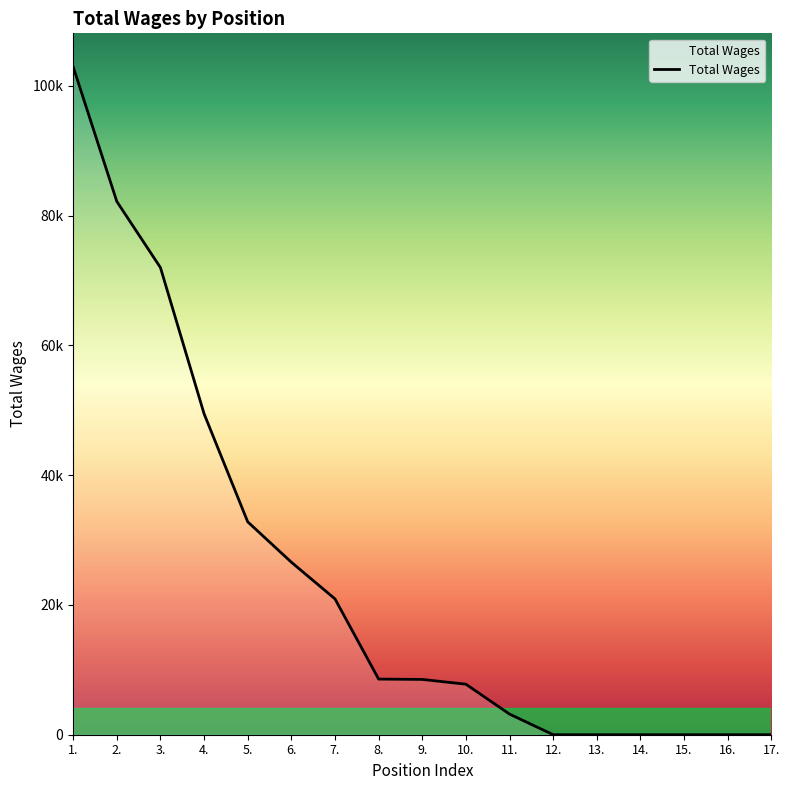

Is this an area chart (filled region under the line)?

Yes